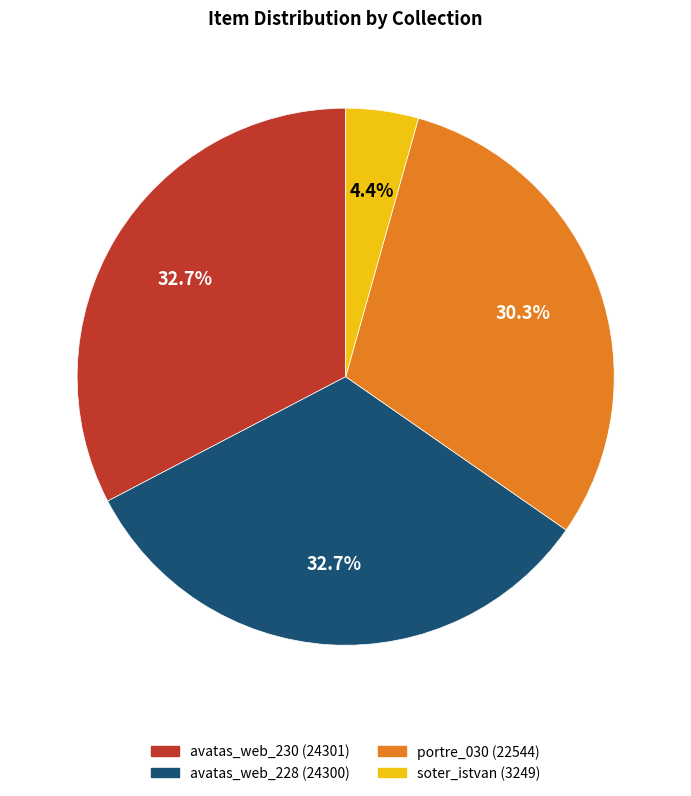

How many slices are in this pie chart?

4